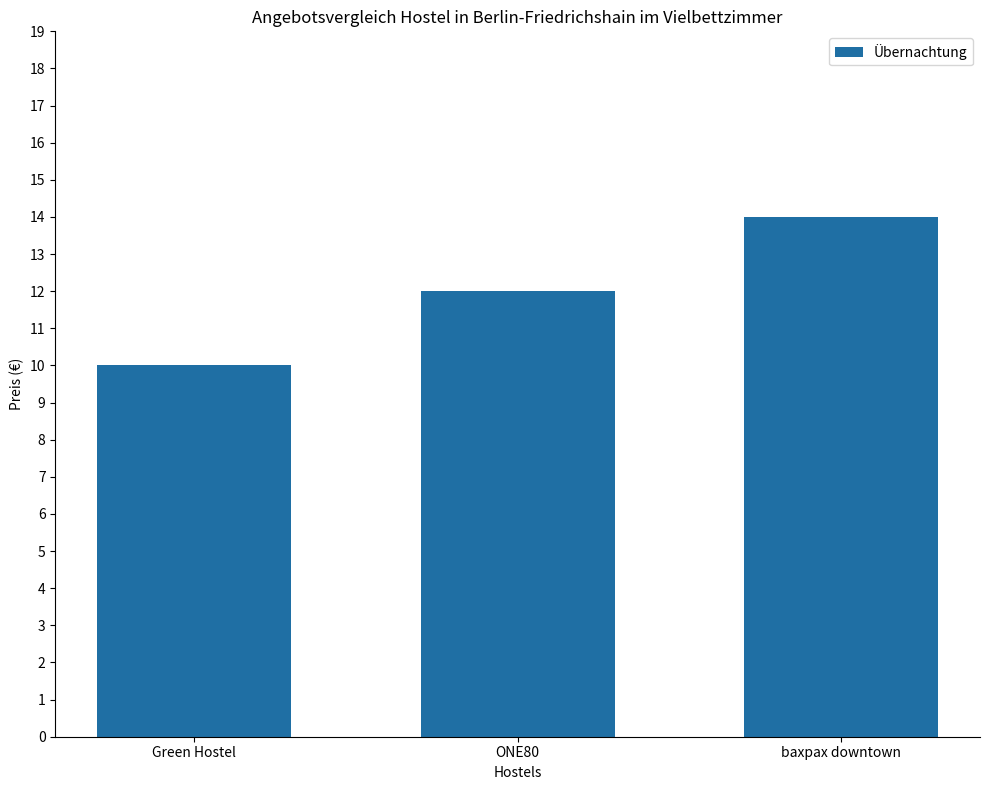

Which label corresponds to the smallest value in the chart?

Green Hostel